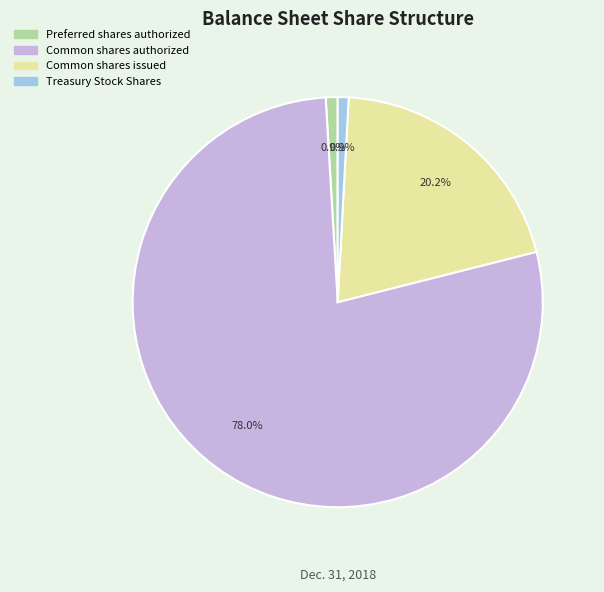

What portion of the pie excludes Common shares issued?

79.8%